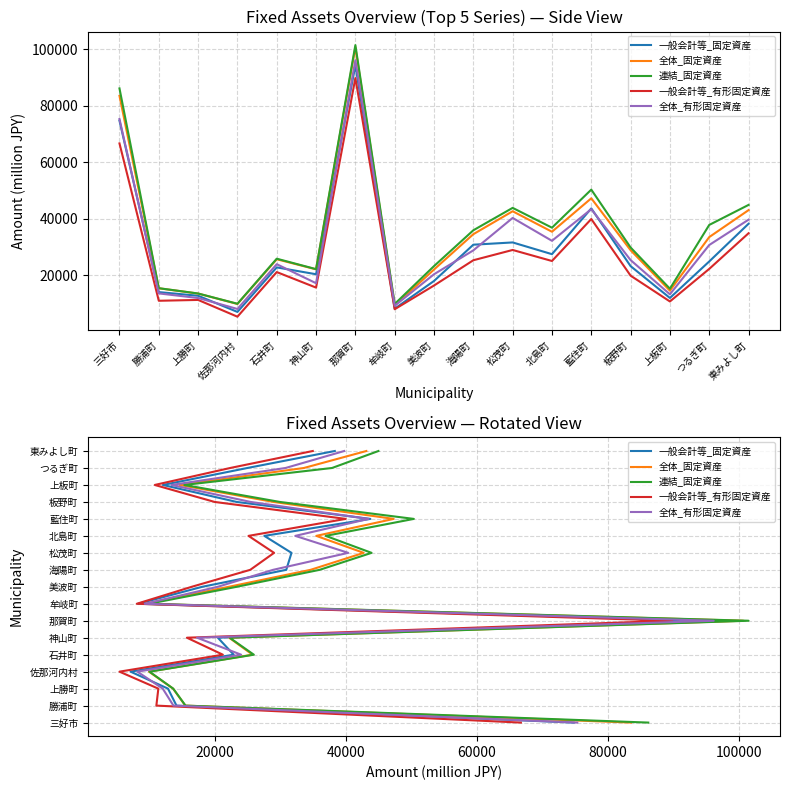

Does the chart display data point markers on the line(s)?

No